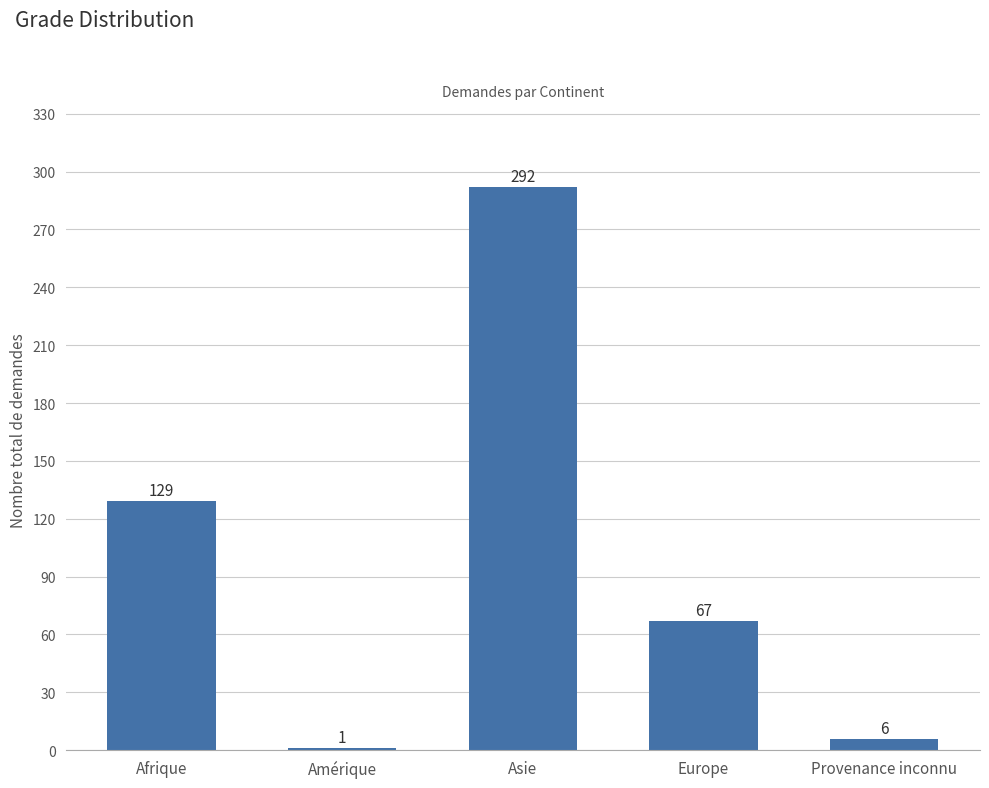

How many series are shown in this chart?

1